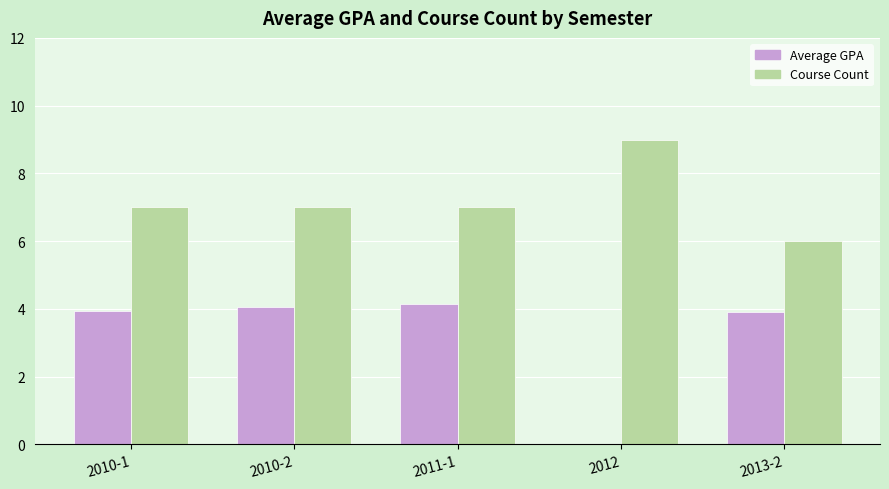

Reading right to left, extract all data points from this chart.

Average GPA: 2013-2=3.9	2012=0.0	2011-1=4.1	2010-2=4.1	2010-1=3.9
Course Count: 2013-2=6.0	2012=9.0	2011-1=7.0	2010-2=7.0	2010-1=7.0